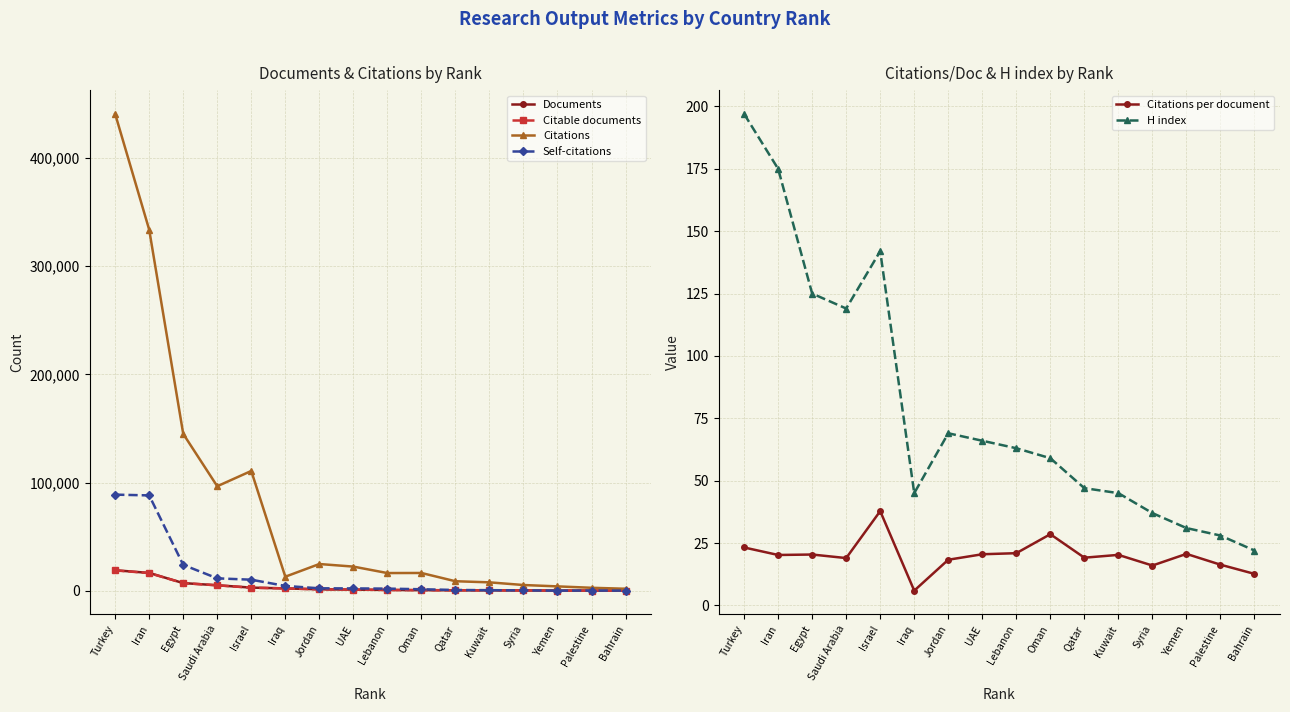

Is it true that H index equals 71.9 at Saudi Arabia?

False